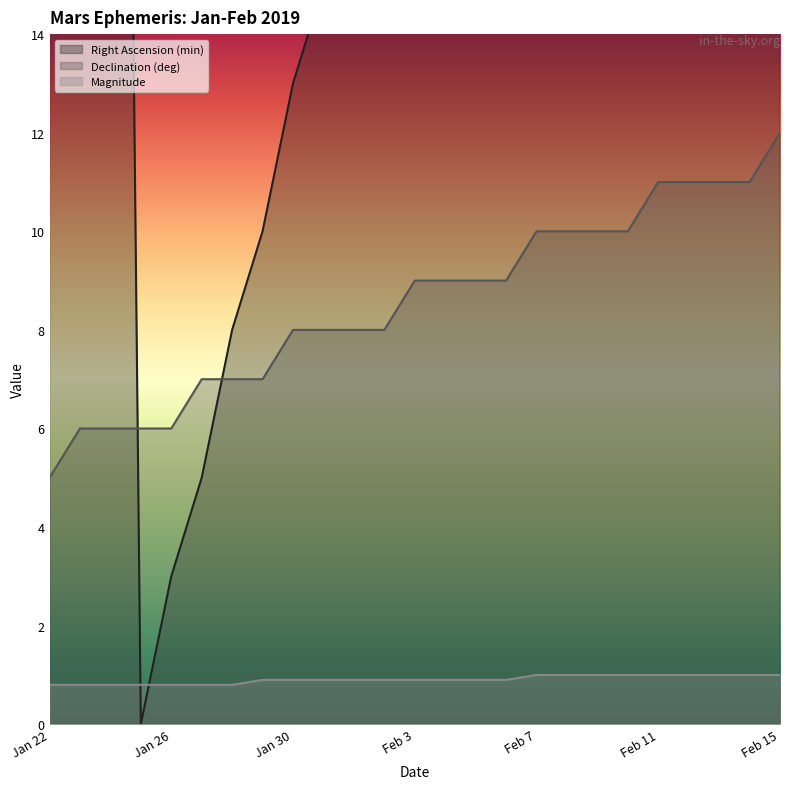

What is the average value of the Declination (deg) series?

8.6